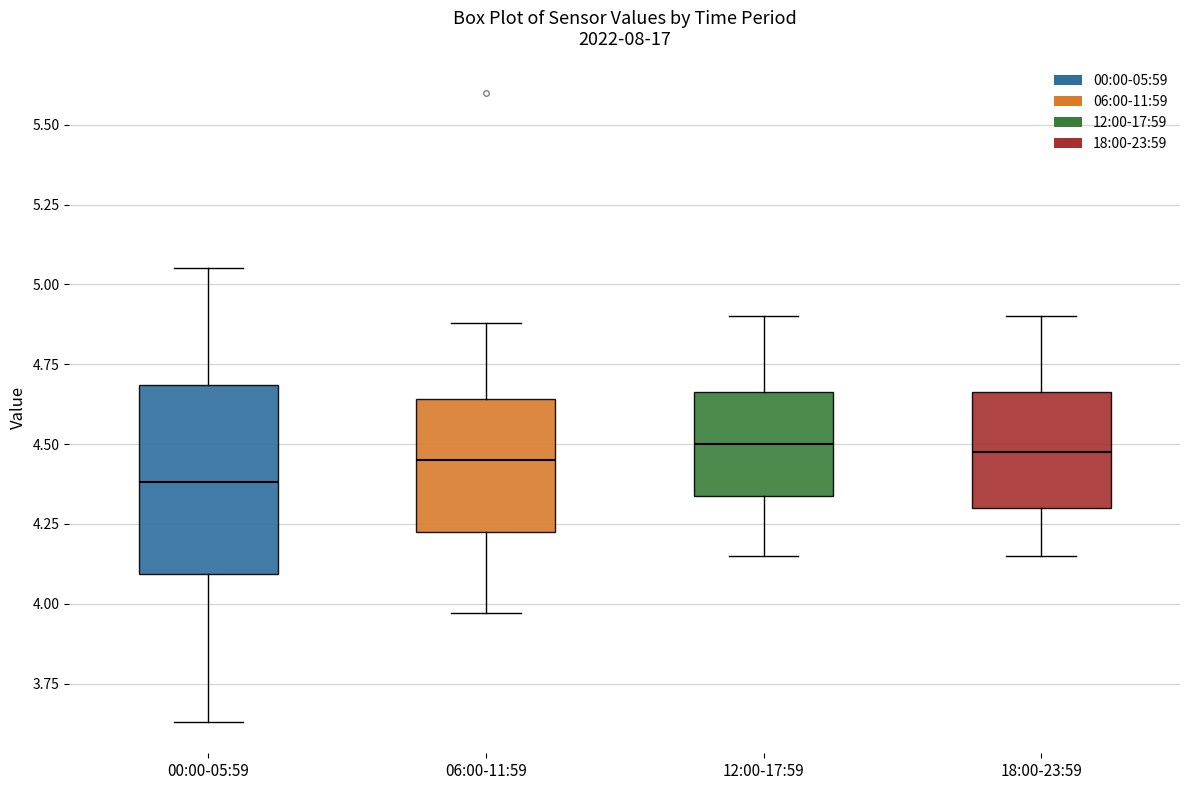

Which box is the tallest, from its lower edge to its upper edge?

00:00-05:59